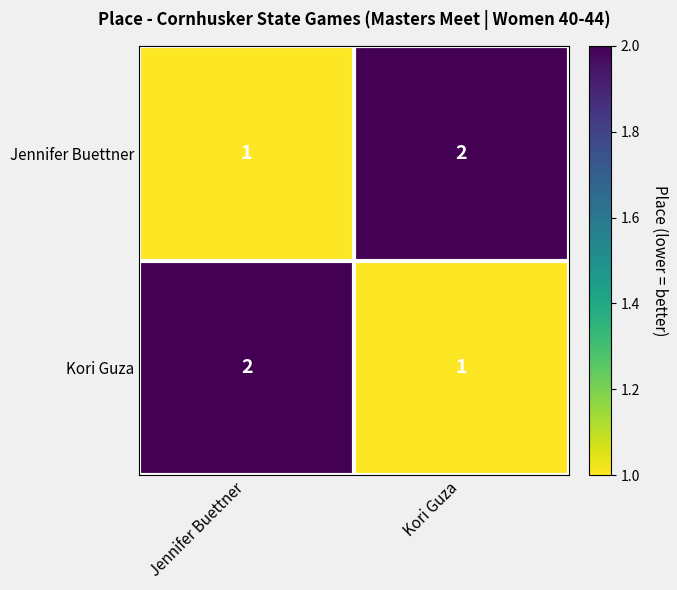

What is the sum of all Jennifer Buettner values?

3